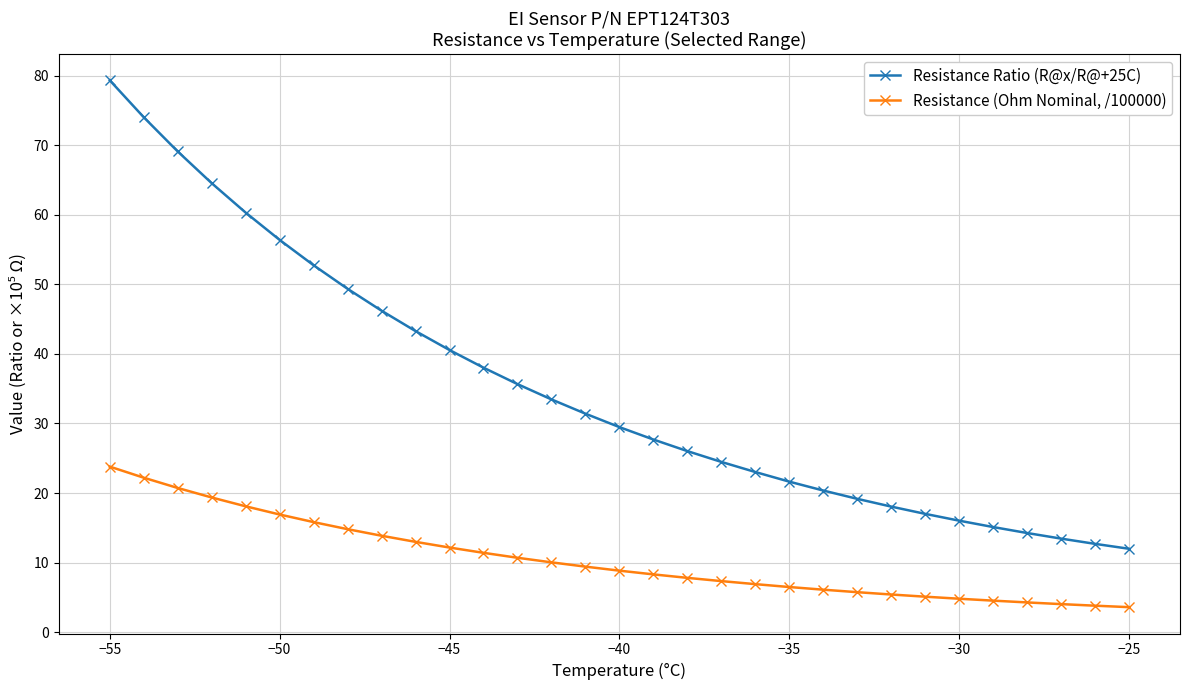

What is the maximum value shown in the chart?

79.3